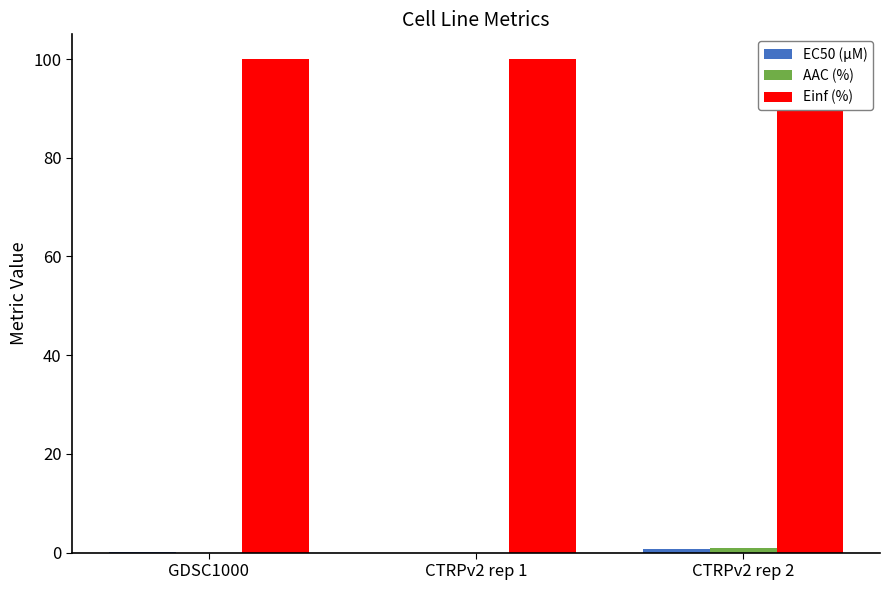

What is the sum of all AAC (%) values?

0.9